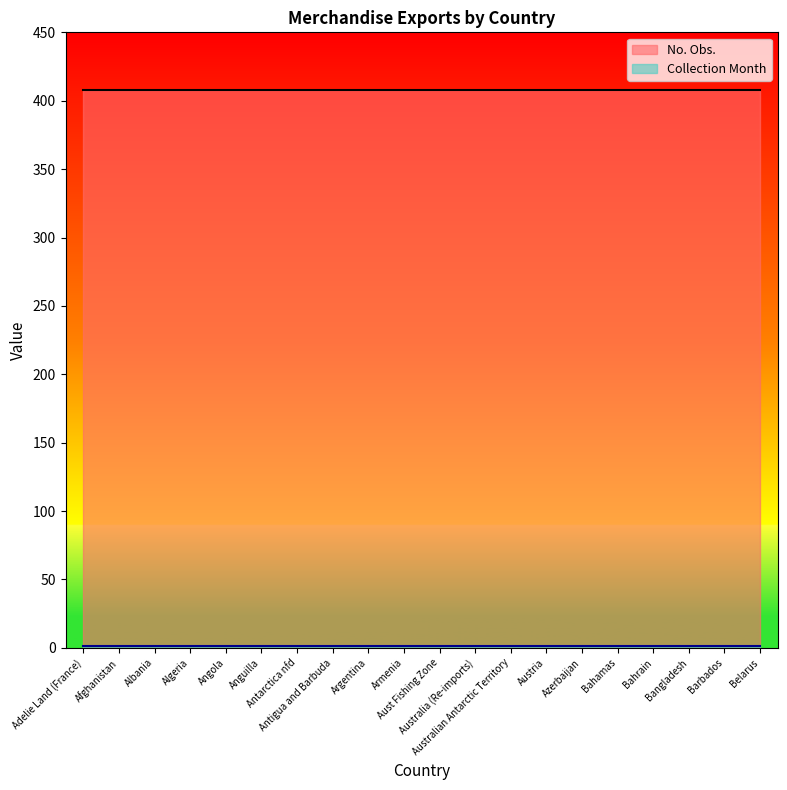

The Collection Month series shows 1 at Aust Fishing Zone. True or false?

True